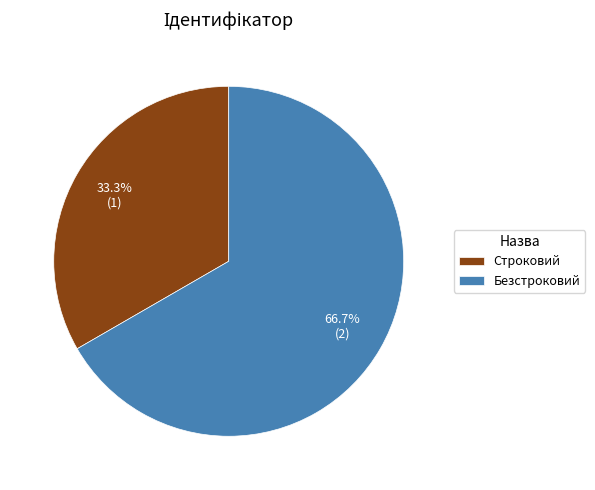

Combined, what portion of the pie is Строковий and Безстроковий?

100.0%